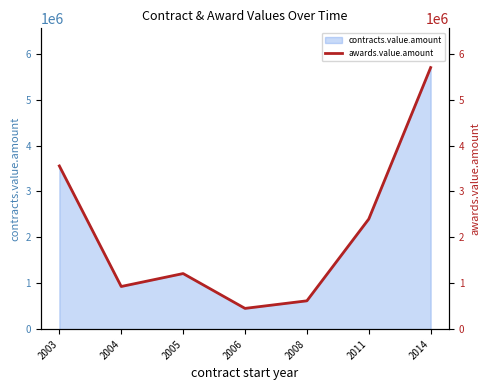

Which category has the highest value across all series?

2014